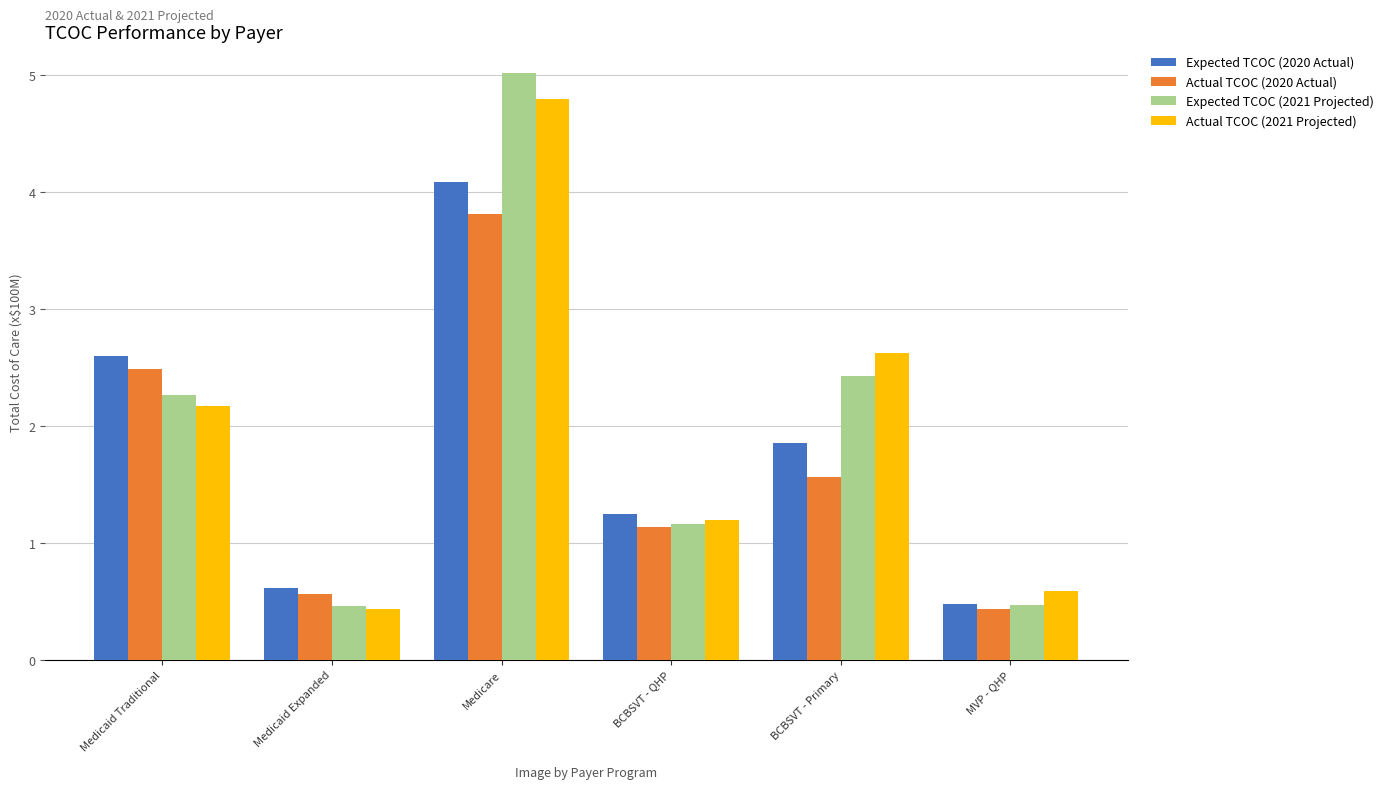

Is it true that Actual TCOC (2021 Projected) equals 0.1 at MVP - QHP?

False